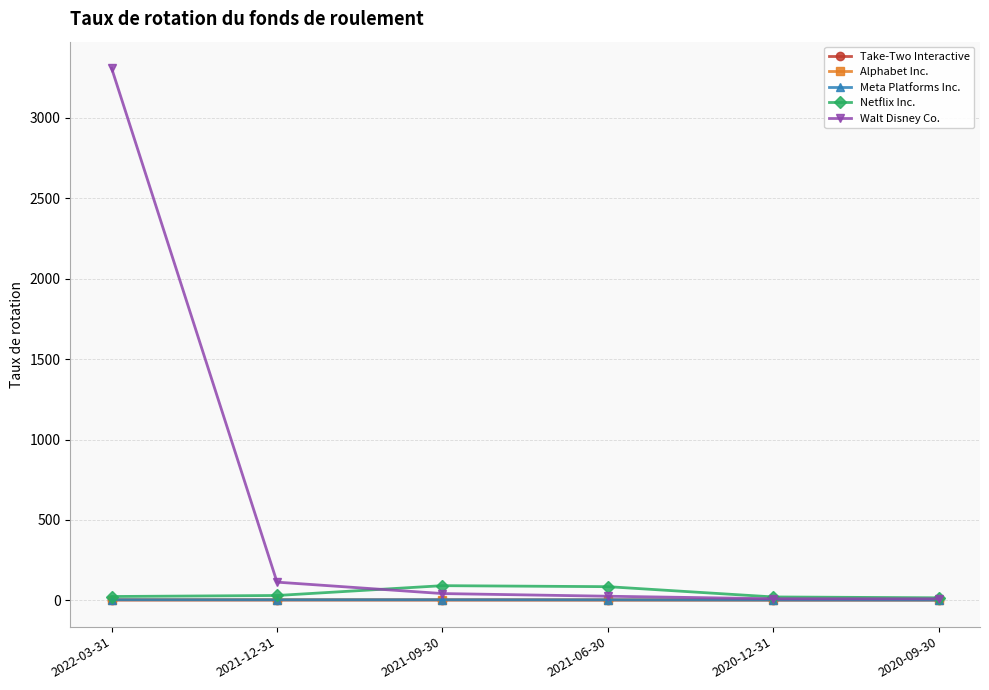

At how many categories does at least one series exceed 2521?

1